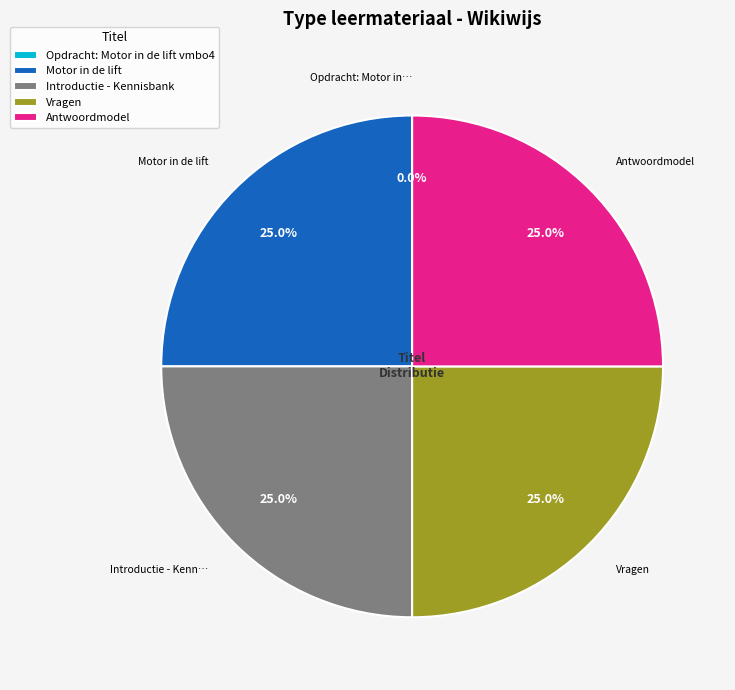

What percentage is the Antwoordmodel slice, to the nearest percent?

25%